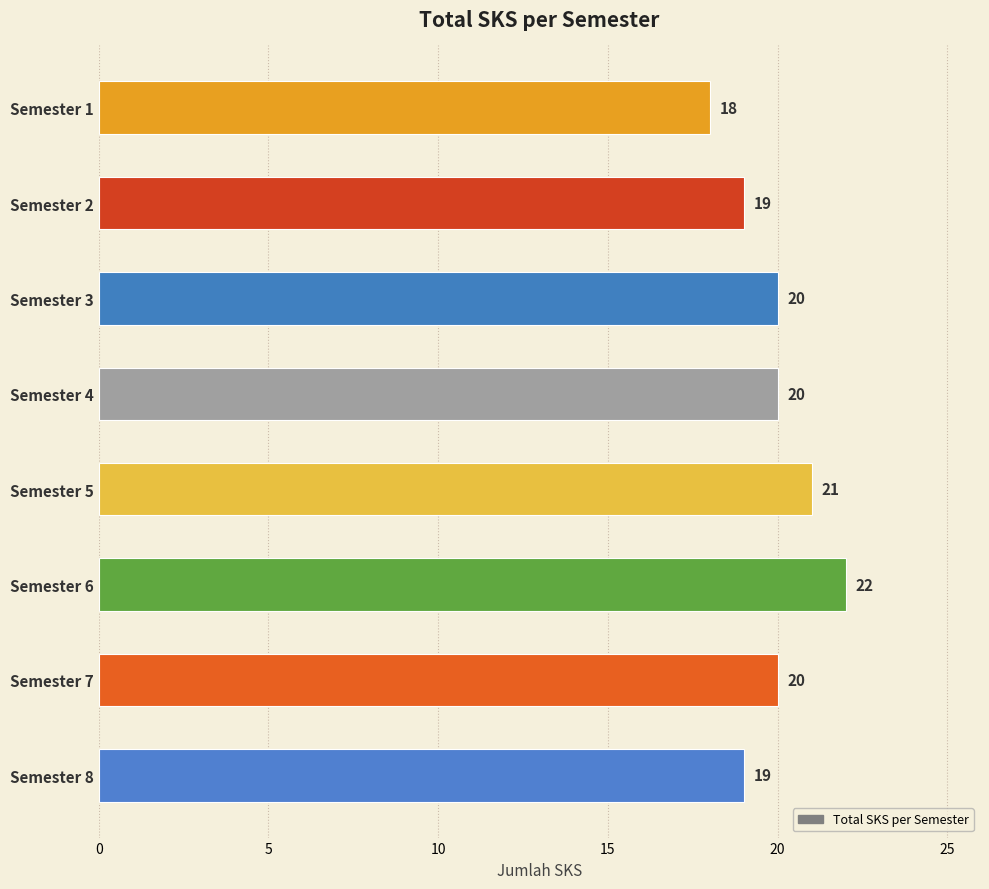

Between Semester 5 and Semester 8, which is larger?

Semester 5